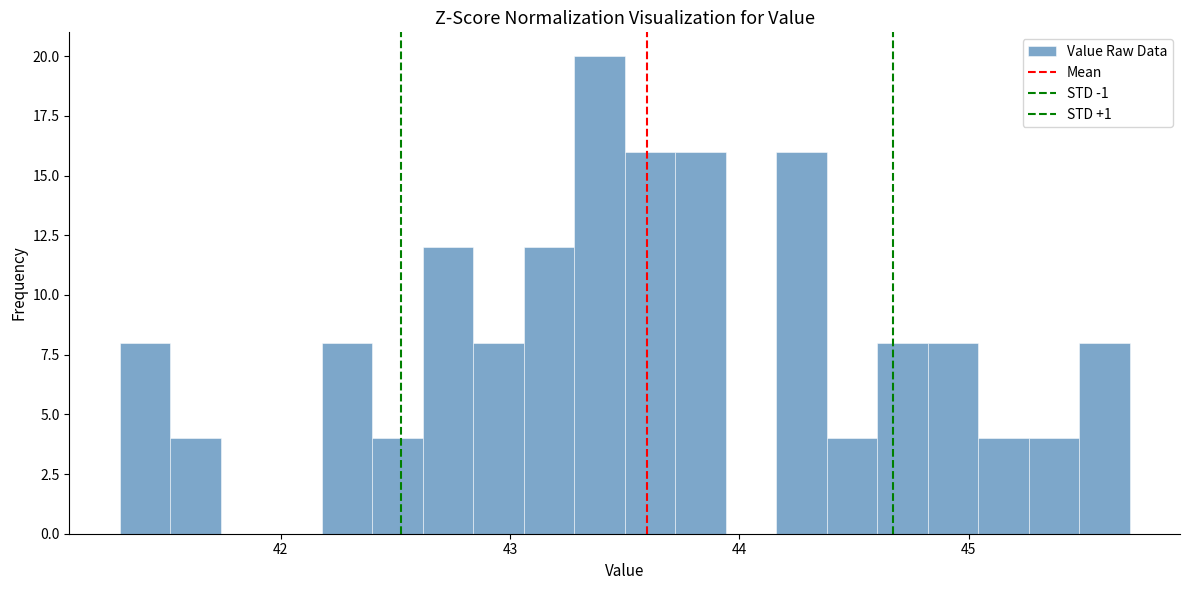

Around what value on the x-axis is the tallest bar? Give the approximate position of its centre, as read against the axis.

43.4